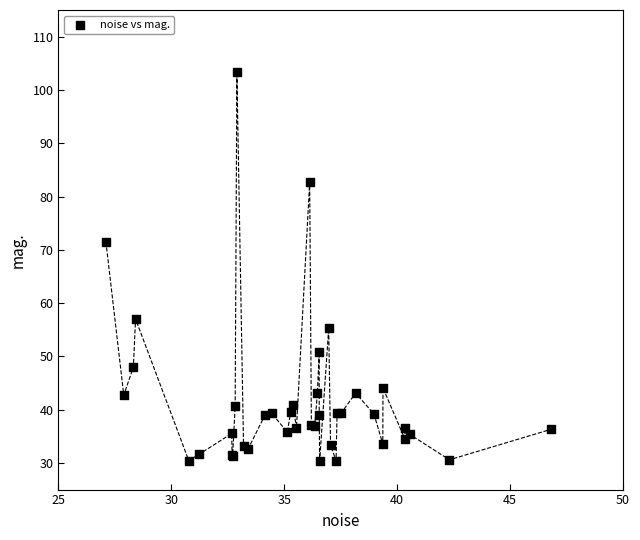

What Y value in the scatter plot is closest to 66?

71.5